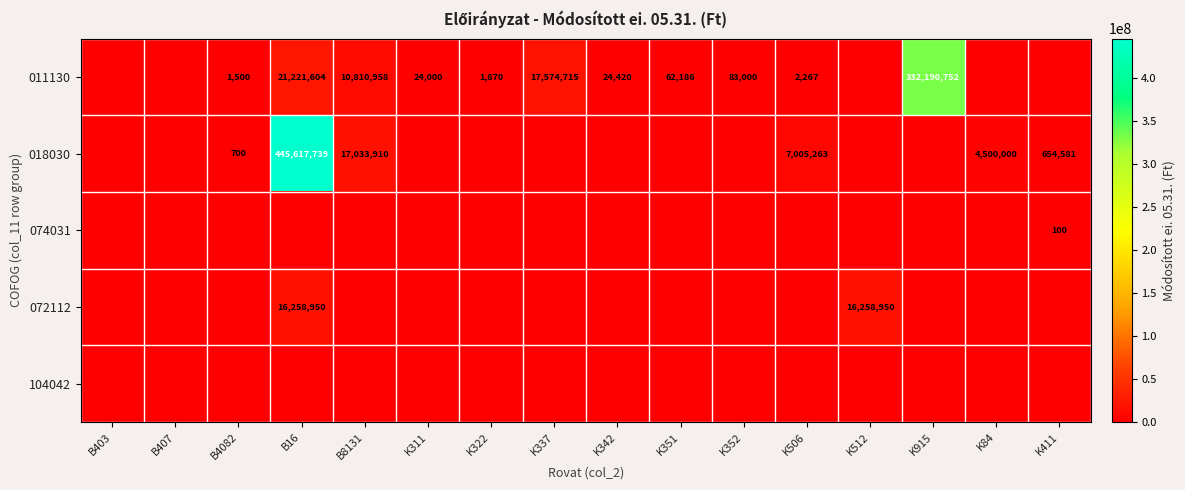

True or false: 011130 has a value of 62186 at K351.

True